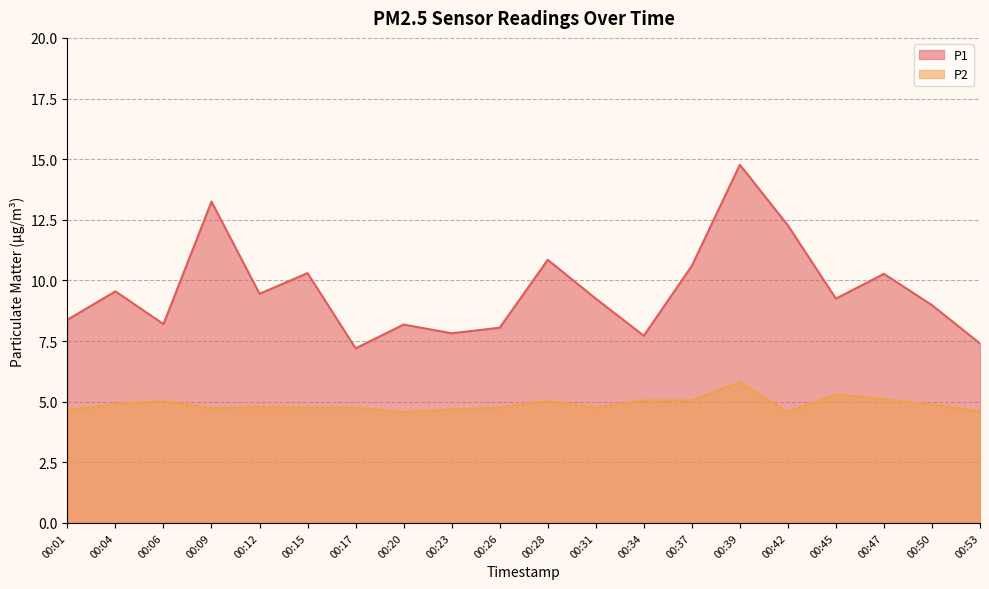

Rank the series at 00:28 from lowest to highest value.

P2, P1